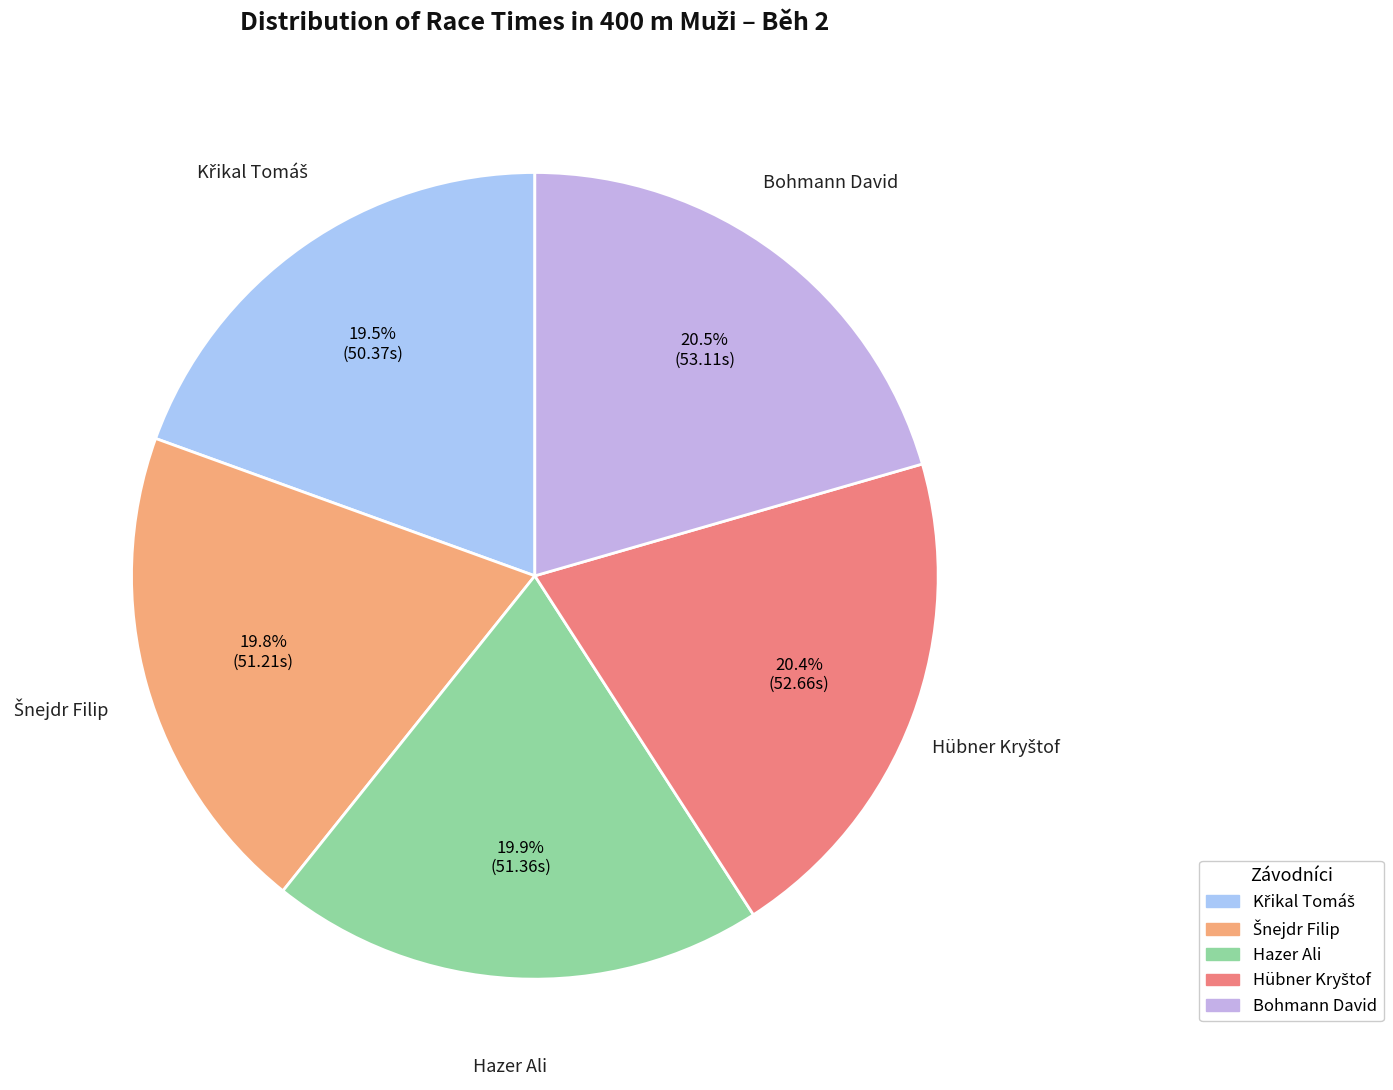

How much of the chart is everything except Hazer Ali?

80.1%